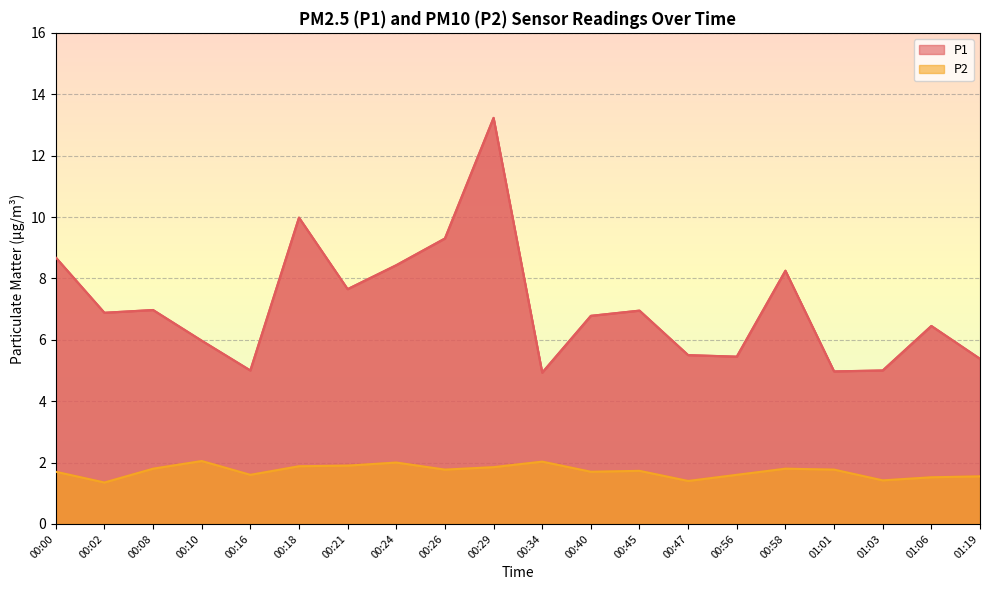

The P2 series shows 1.8 at 00:26. True or false?

True